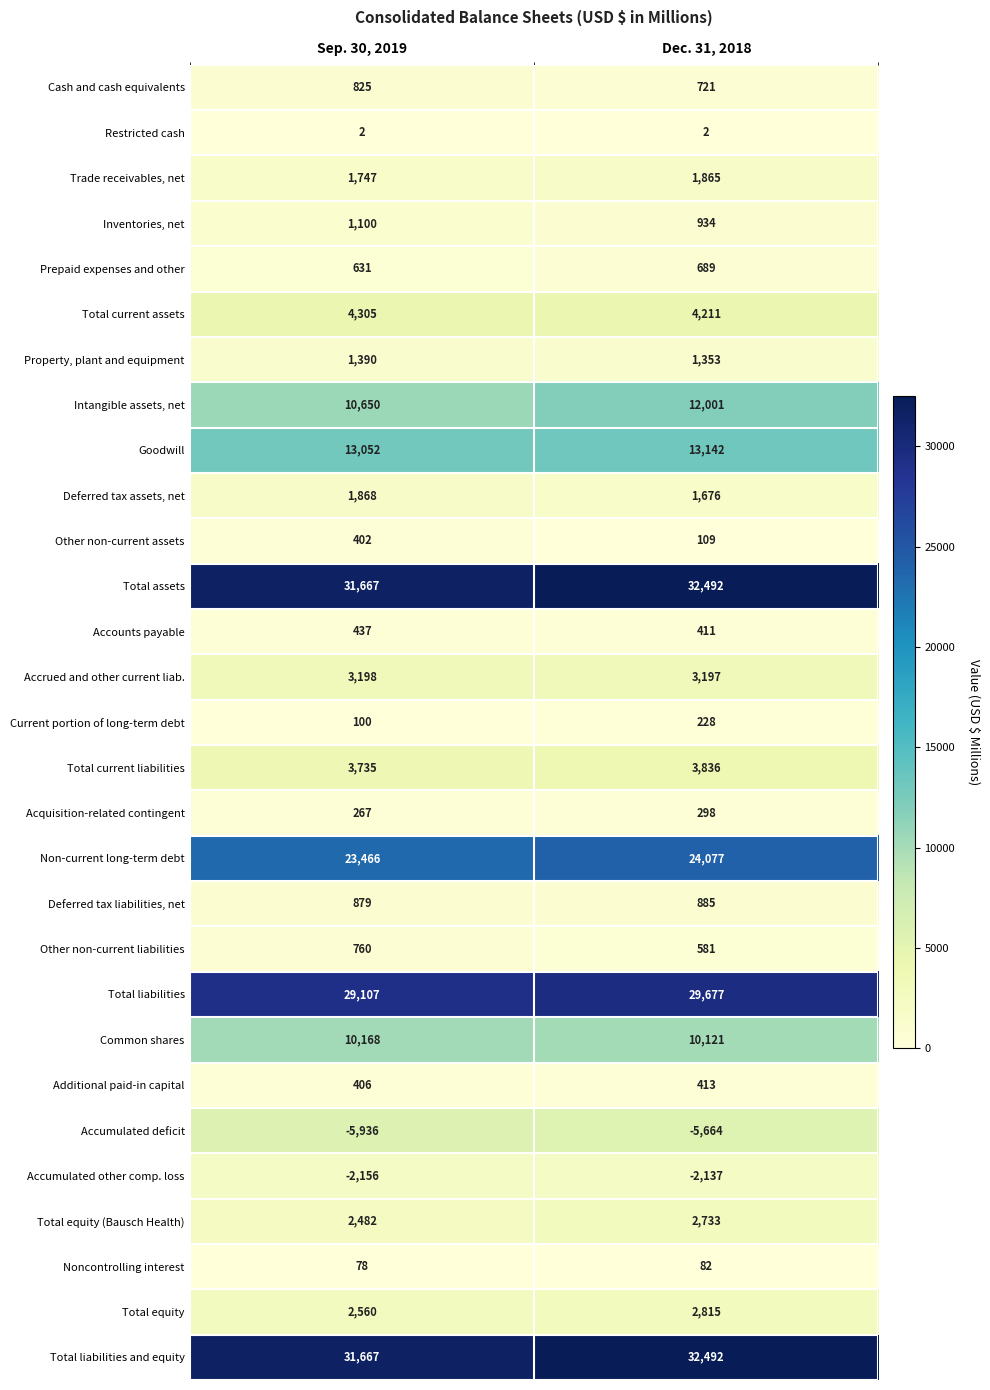

Which series has the widest spread of values?

Intangible assets, net